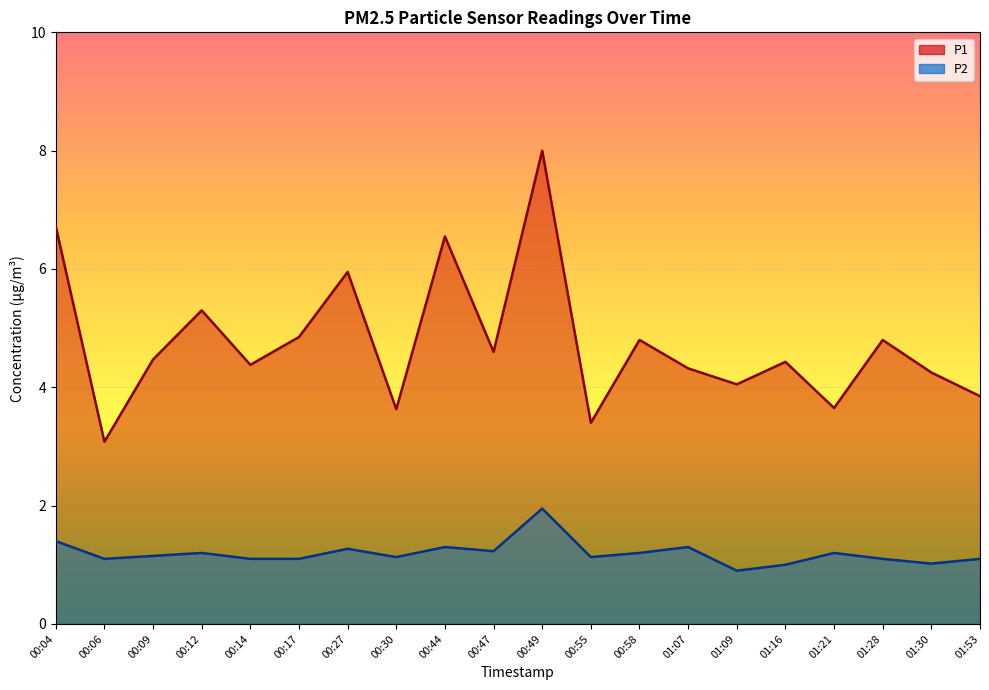

Where does the P2 series first go above 1?

00:04